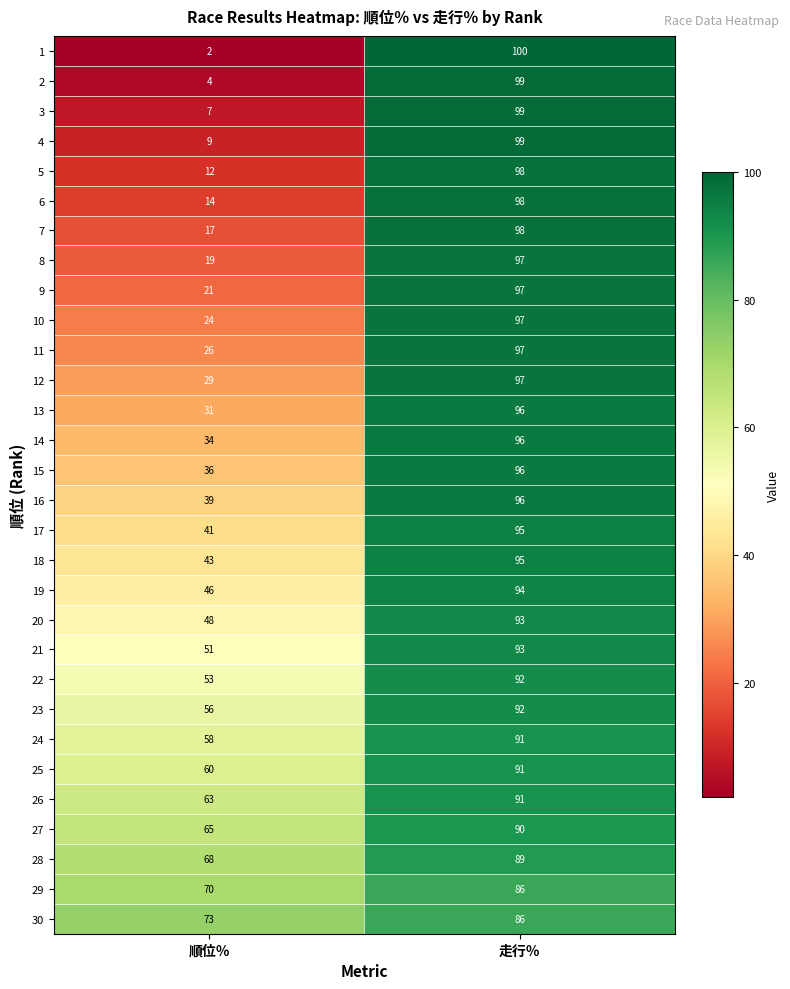

At which label does 14 reach its peak?

走行％